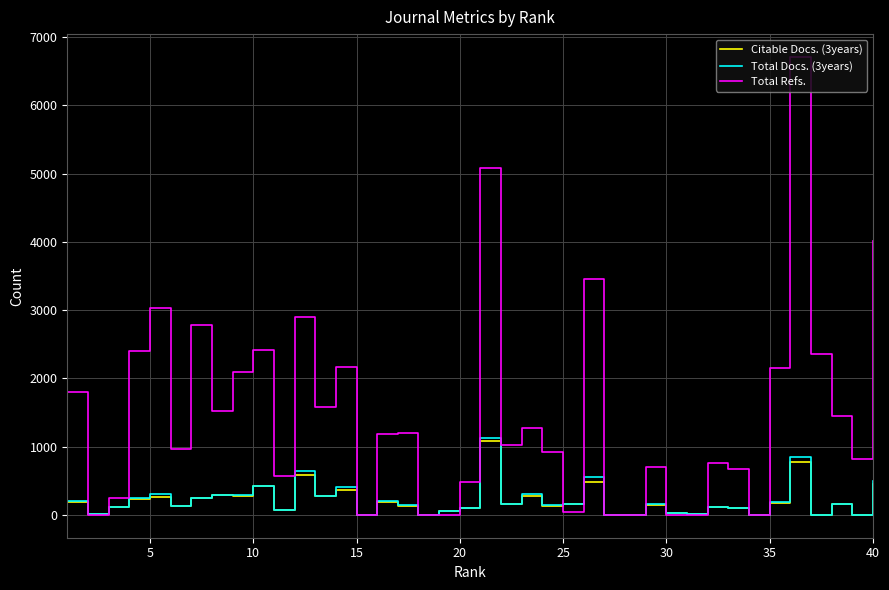

Which series has the largest range (max minus min)?

Total Refs.